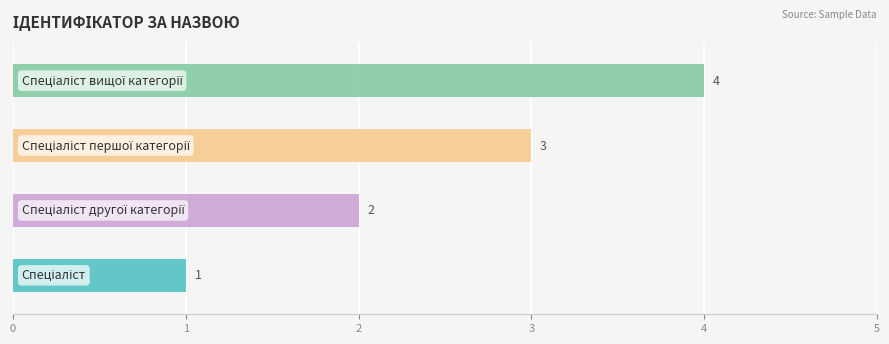

List the labels in order of value, largest first.

Спеціаліст вищої категорії, Спеціаліст першої категорії, Спеціаліст другої категорії, Спеціаліст